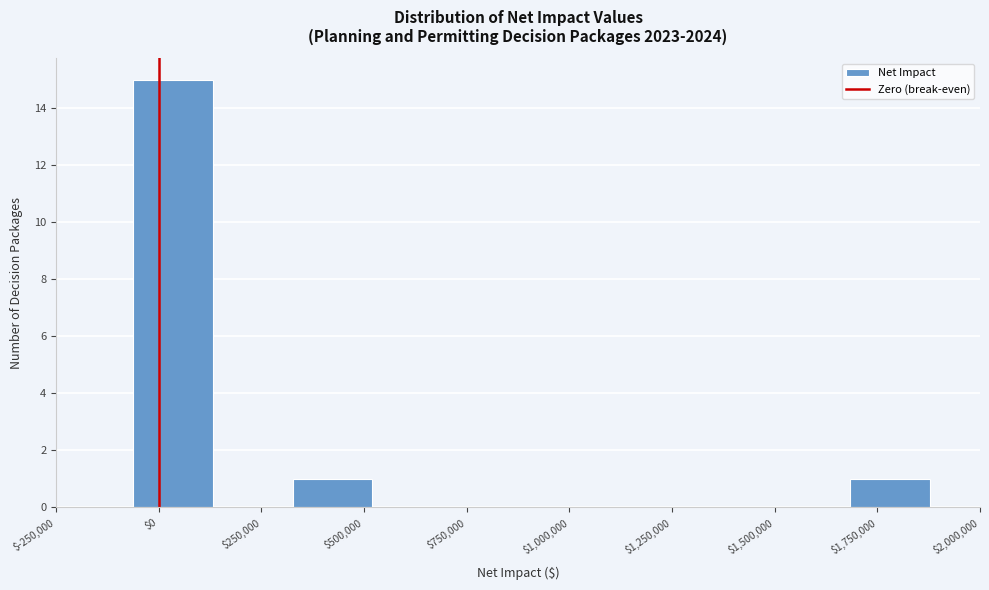

Around what value on the x-axis is the tallest bar? Give the approximate position of its centre, as read against the axis.

50000